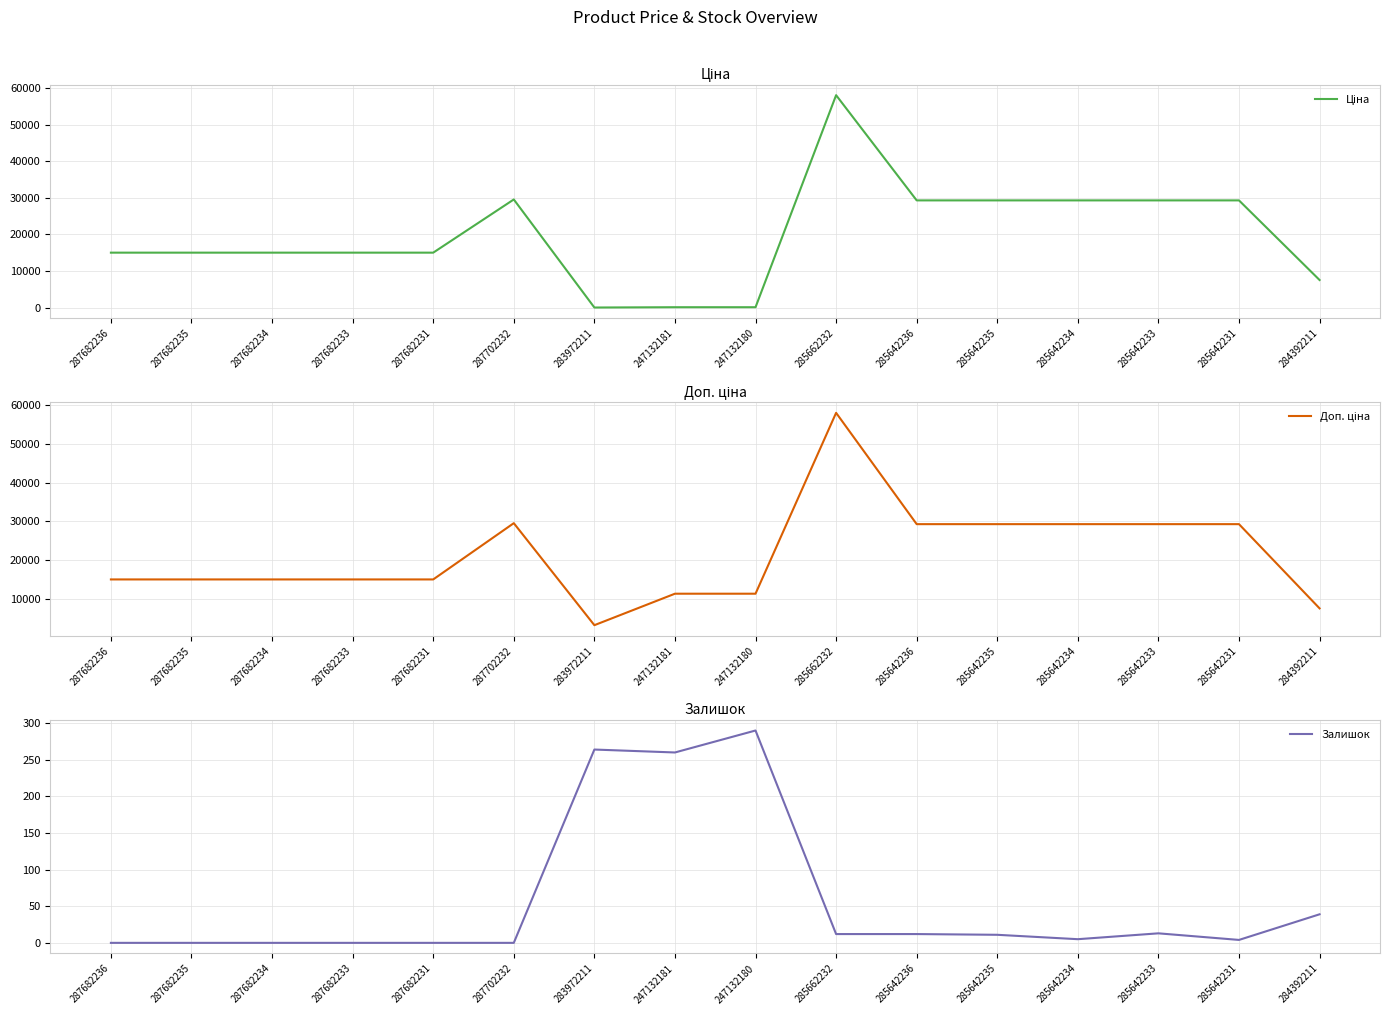

Which label corresponds to the largest value in the chart?

285662232